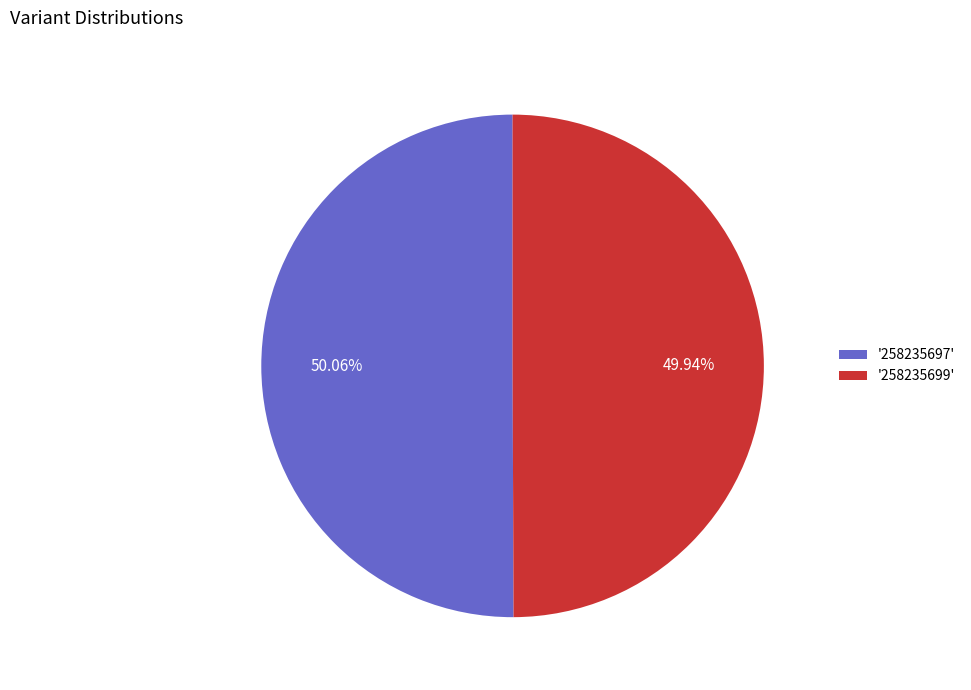

Is the sum of '258235699' and '258235697' greater than half?

Yes